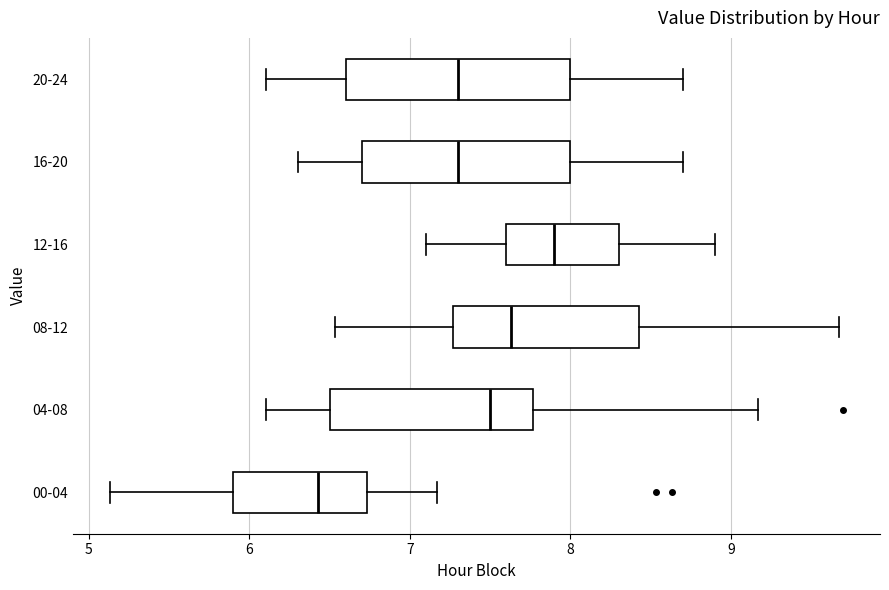

Which box is the widest, from its left edge to its right edge?

20-24